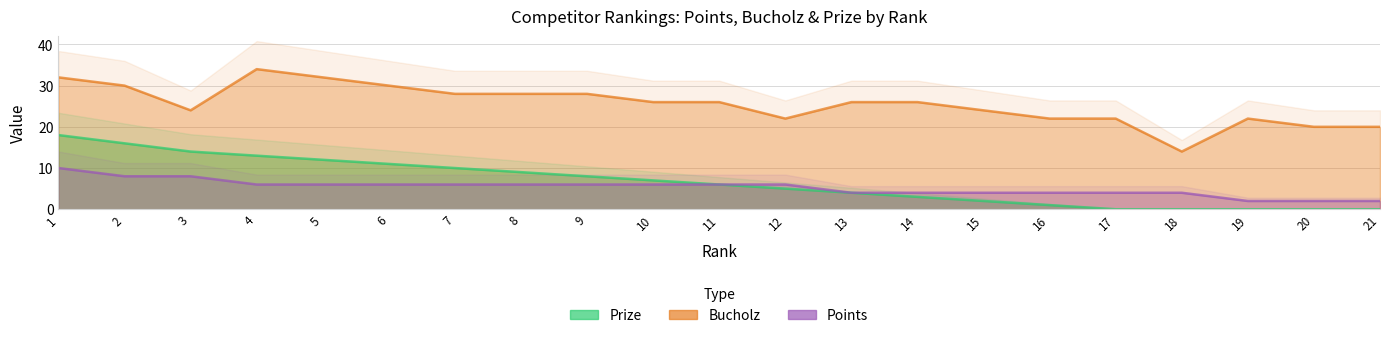

What is the difference between the second highest and minimum values in the Prize series?

16